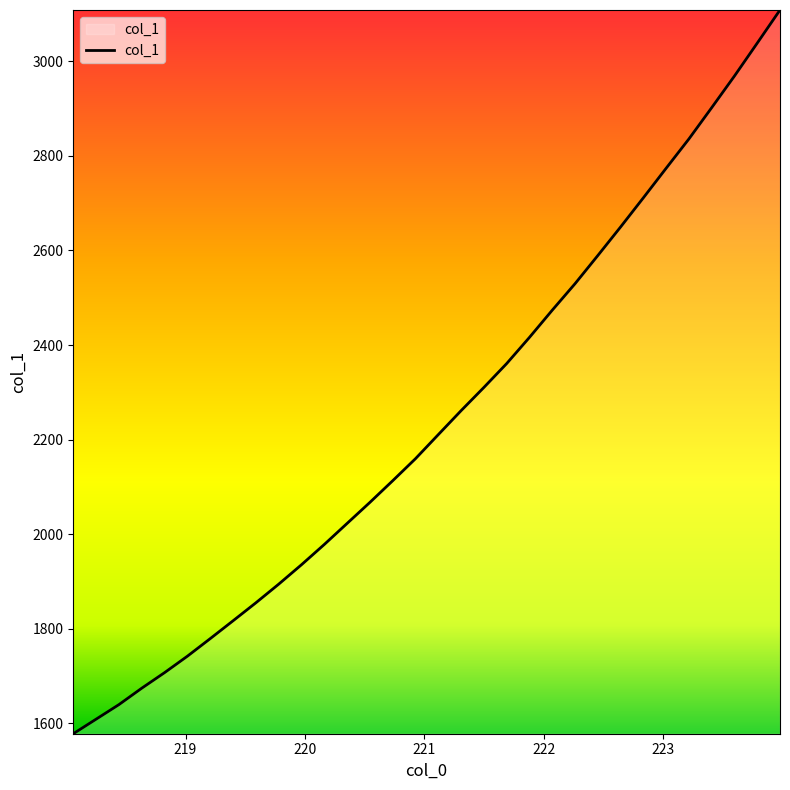

What is the difference between the maximum and minimum values?

1531.1